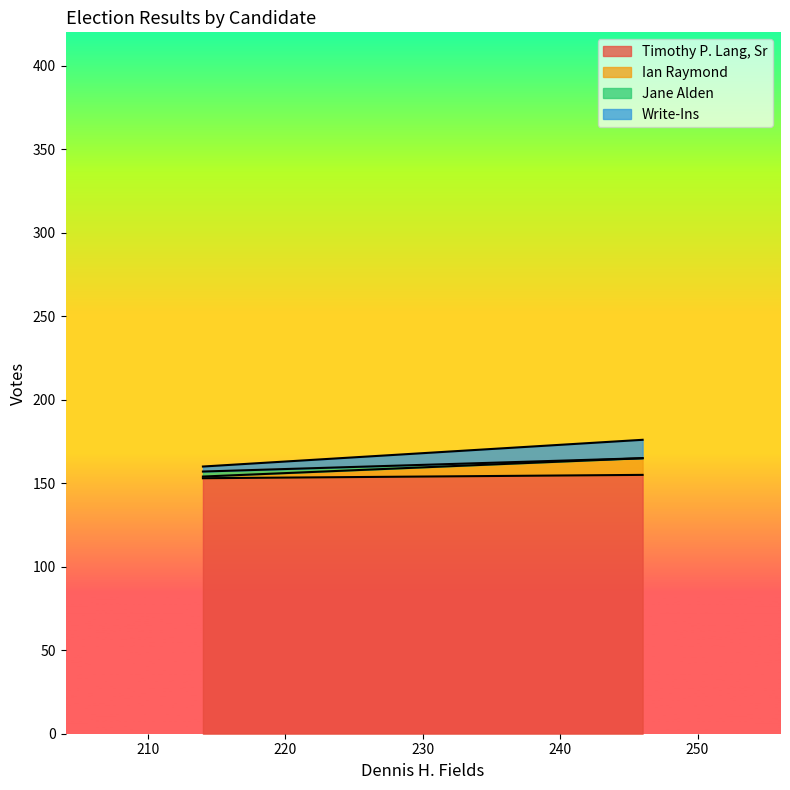

What is the average value of the Timothy P. Lang, Sr series?

154